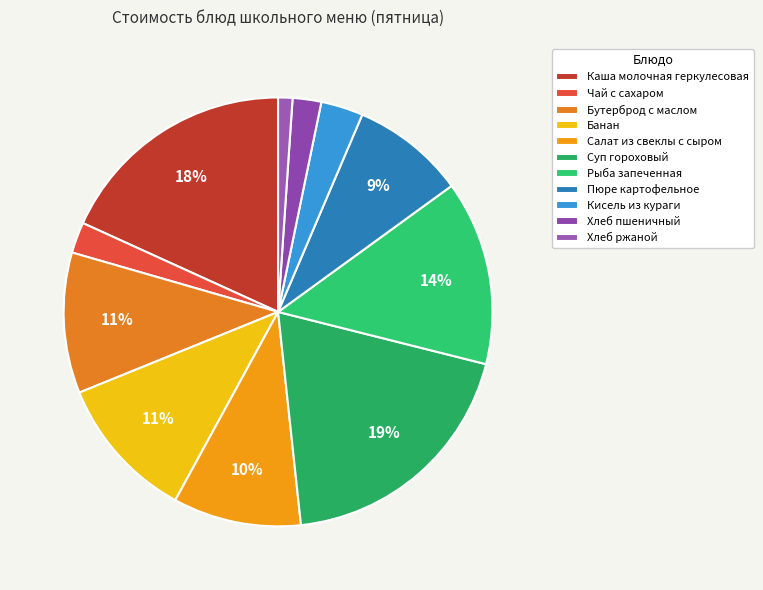

Does Суп гороховый account for over 50% of the chart?

No